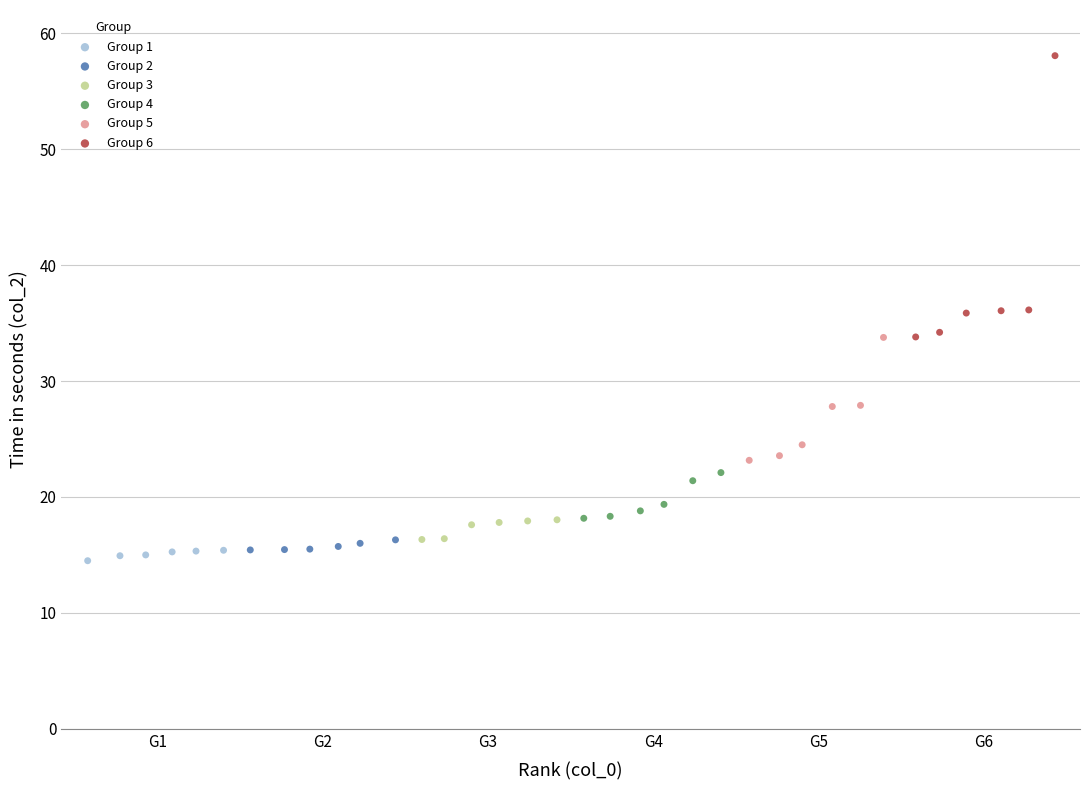

Which series has the widest spread of Y values?

Group 6